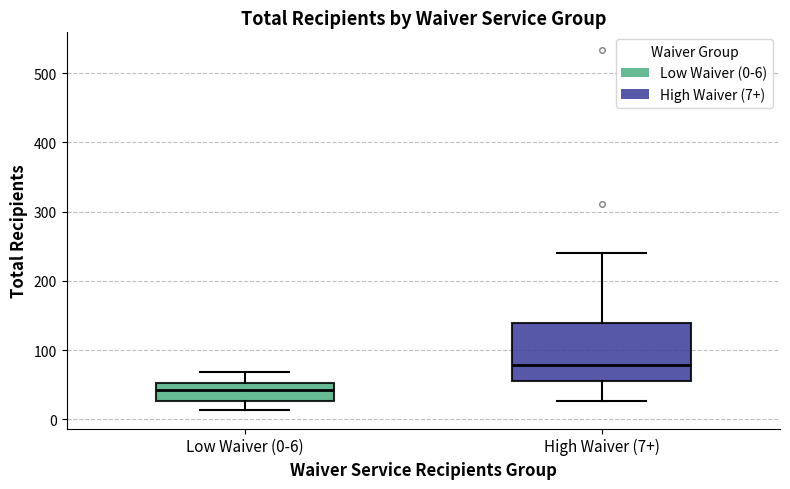

Which box has the highest median line?

High Waiver (7+)